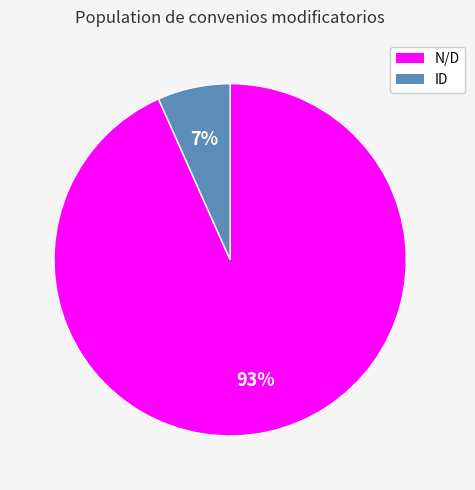

Does any single category account for the majority?

Yes